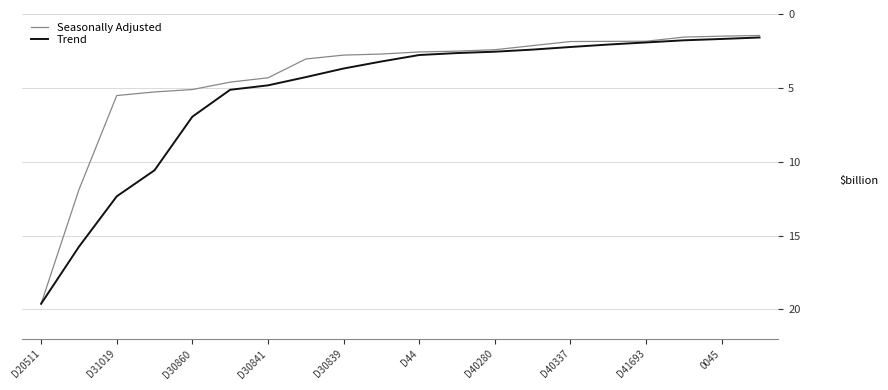

Does the chart display data point markers on the line(s)?

No